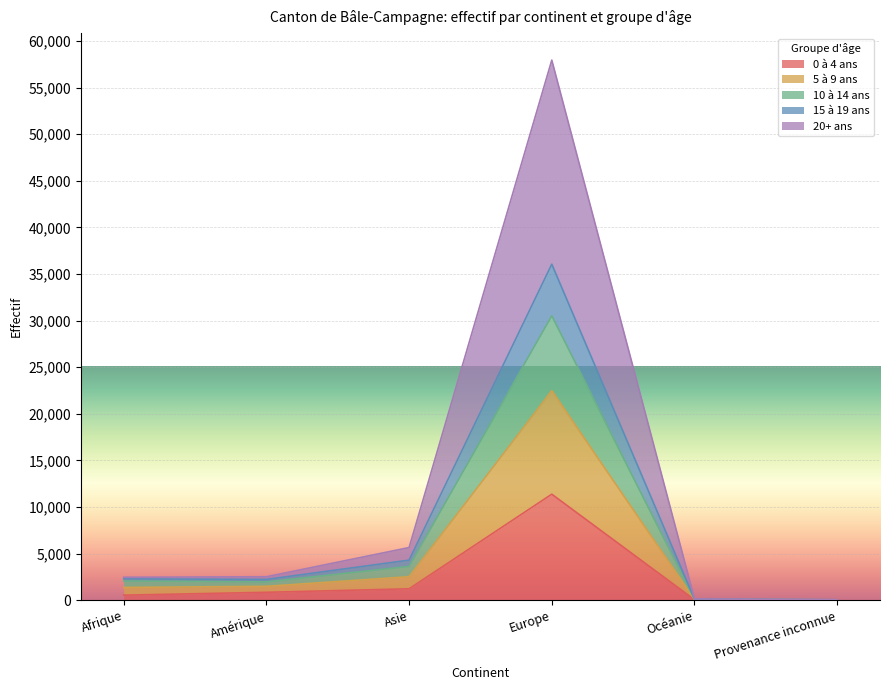

How many lines are shown in the chart?

5